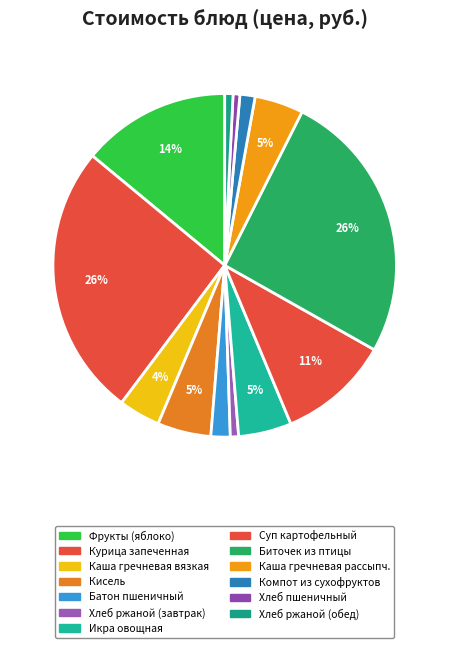

What percentage is the Хлеб ржаной (завтрак) slice, to the nearest percent?

1%